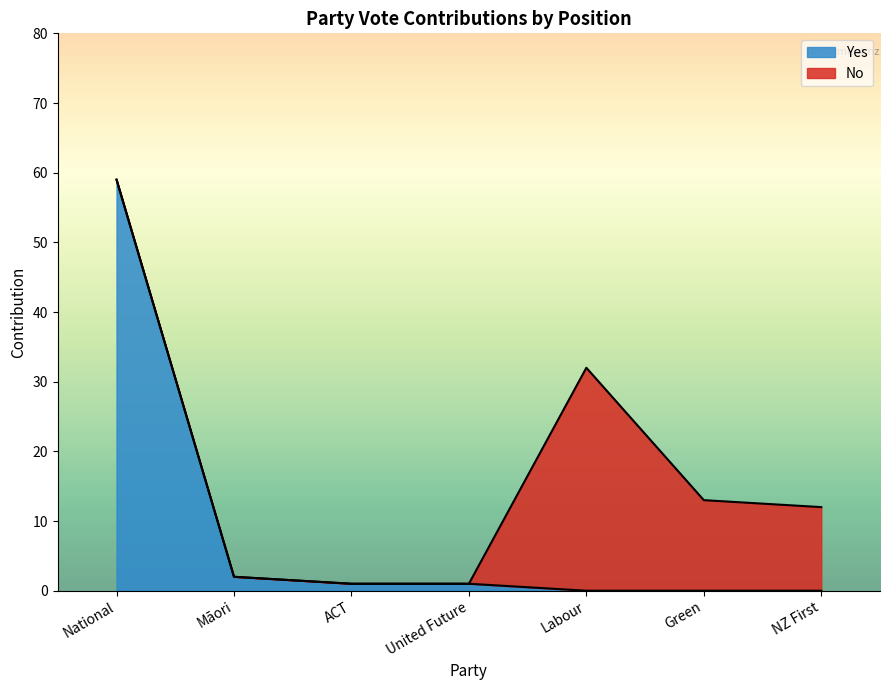

What is the sum of all Yes values?

63